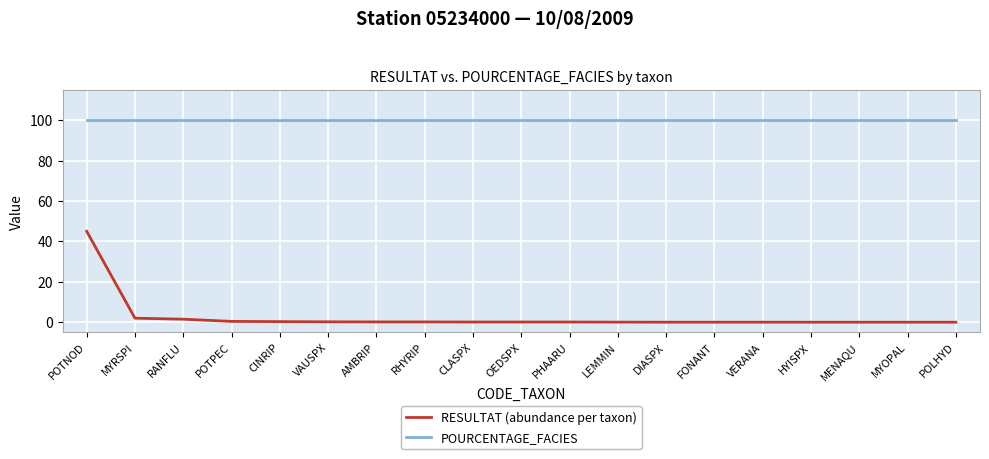

What is the spread (max minus min) of values at POTNOD?

55.0